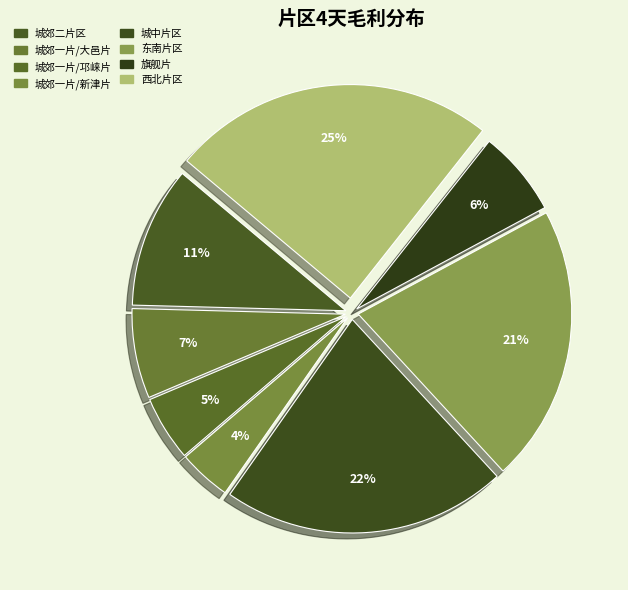

To the nearest percent, what is the combined percentage of 东南片区 and 城郊一片/邛崃片?

26%